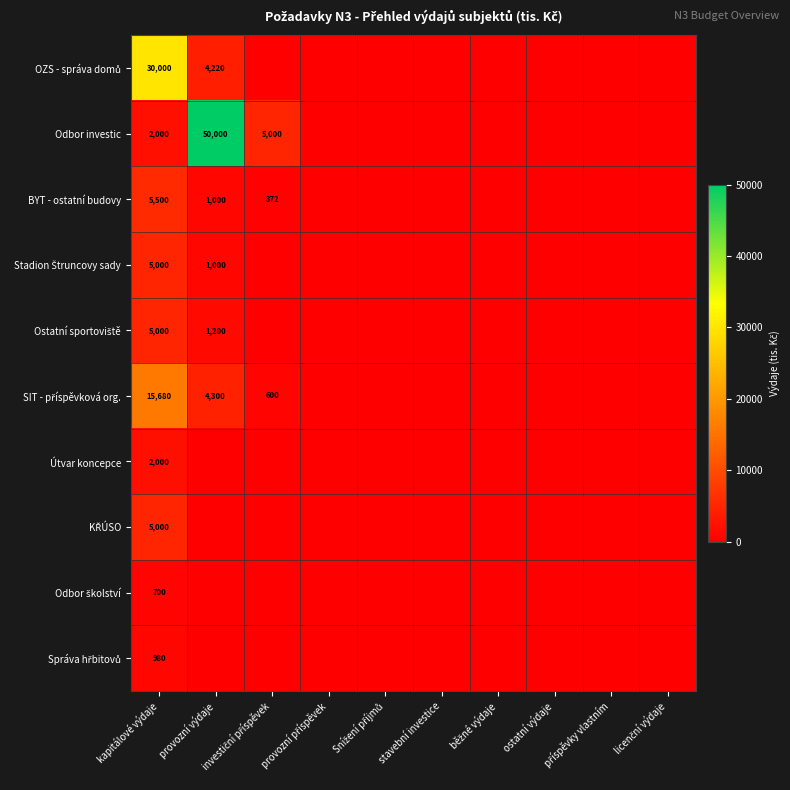

What is the difference between the second highest and minimum values in the Odbor investic series?

5000